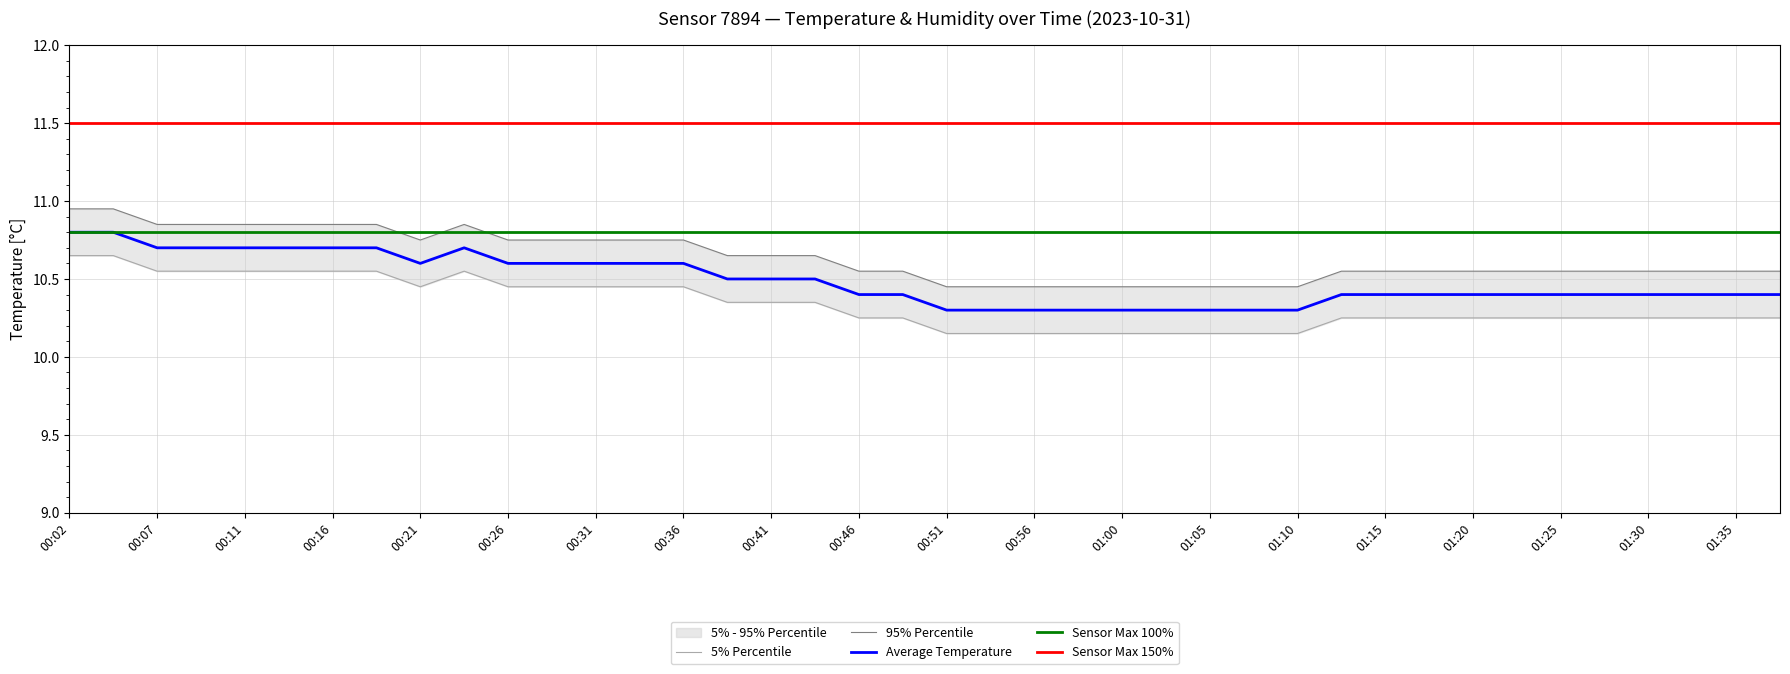

How many interior local peaks (higher than both neighbors) does the data have?

1